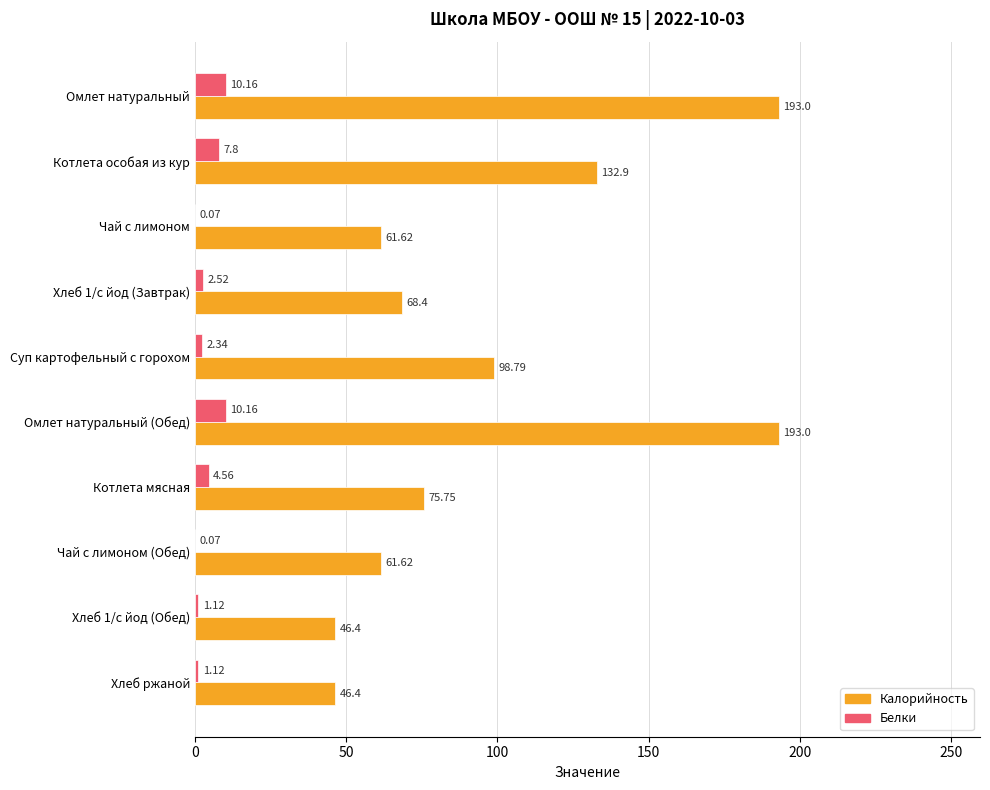

Which series has the largest total across all categories?

Калорийность